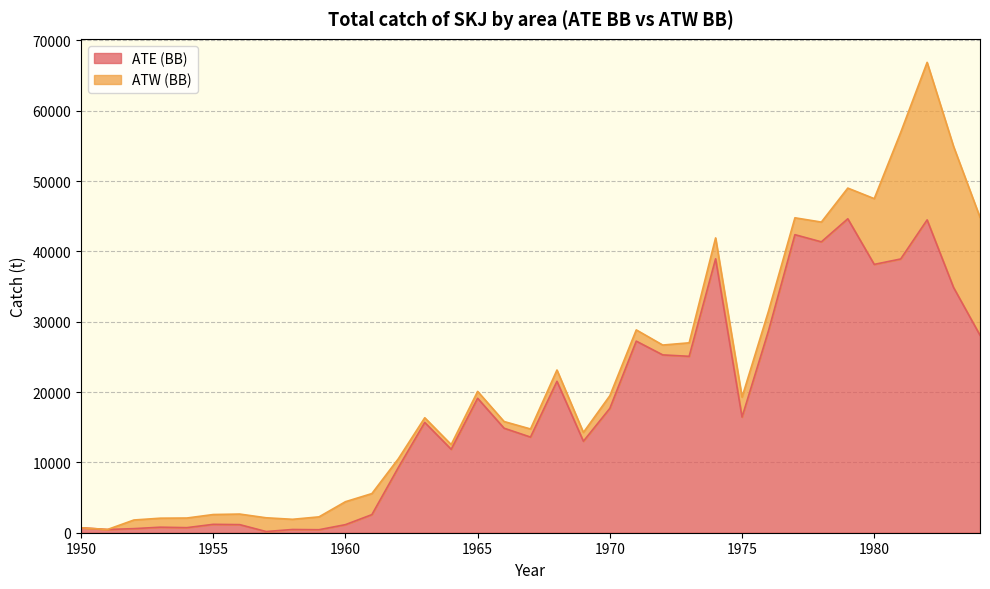

What is the greatest value displayed?

44645